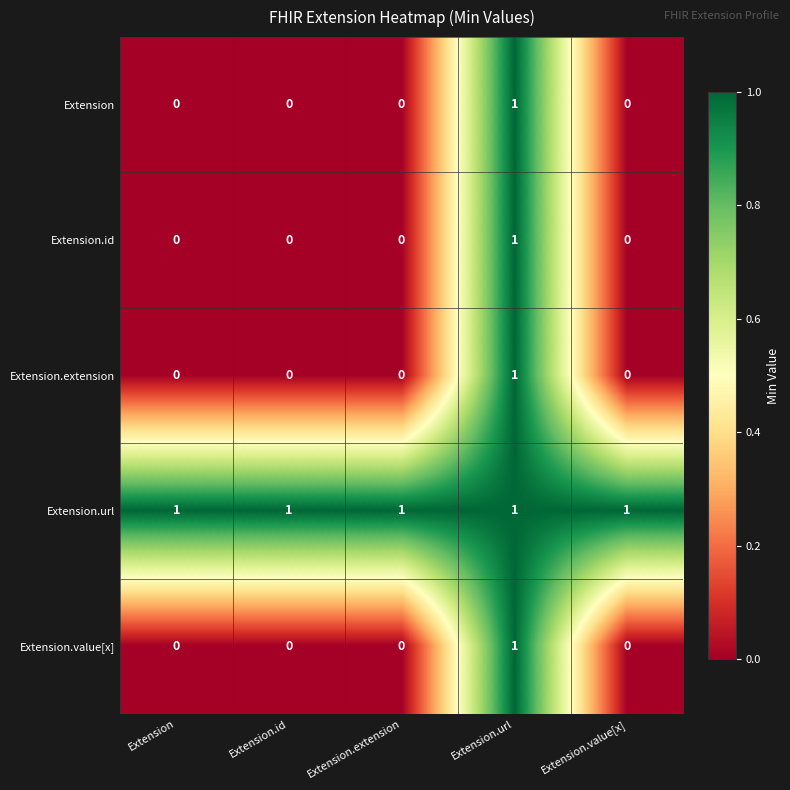

Reading left to right, what are all the values shown in this chart?

Extension: 0	0	0	1	0
Extension.id: 0	0	0	1	0
Extension.extension: 0	0	0	1	0
Extension.url: 1	1	1	1	1
Extension.value[x]: 0	0	0	1	0